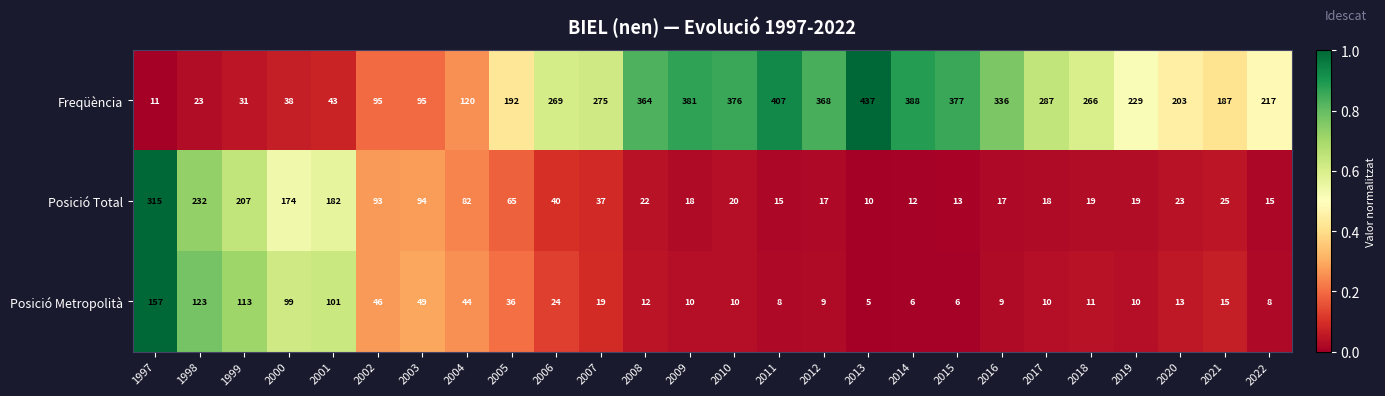

What is the difference between the maximum and second lowest values in the Posició Total series?

303